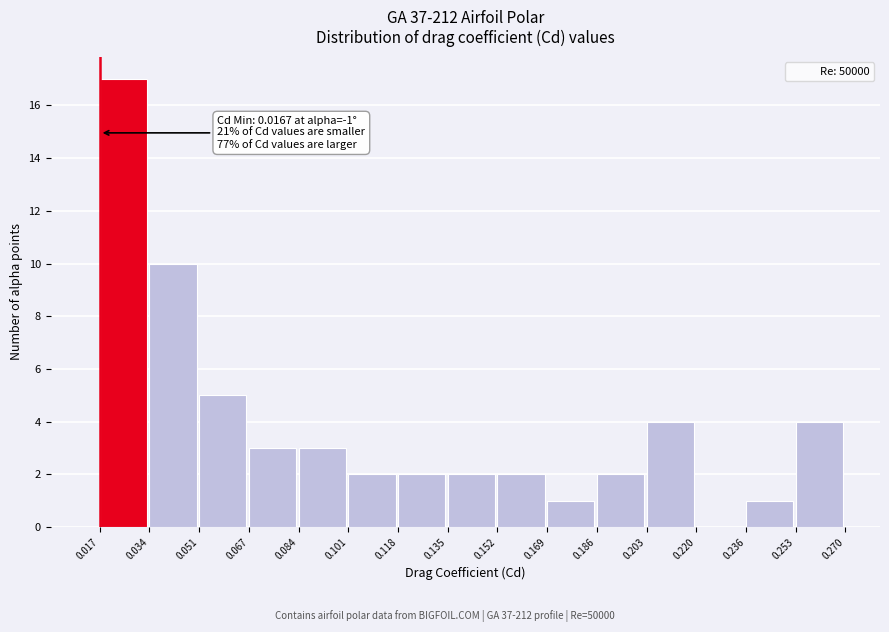

Which range on the x-axis has the tallest bar?

0.017 to 0.034